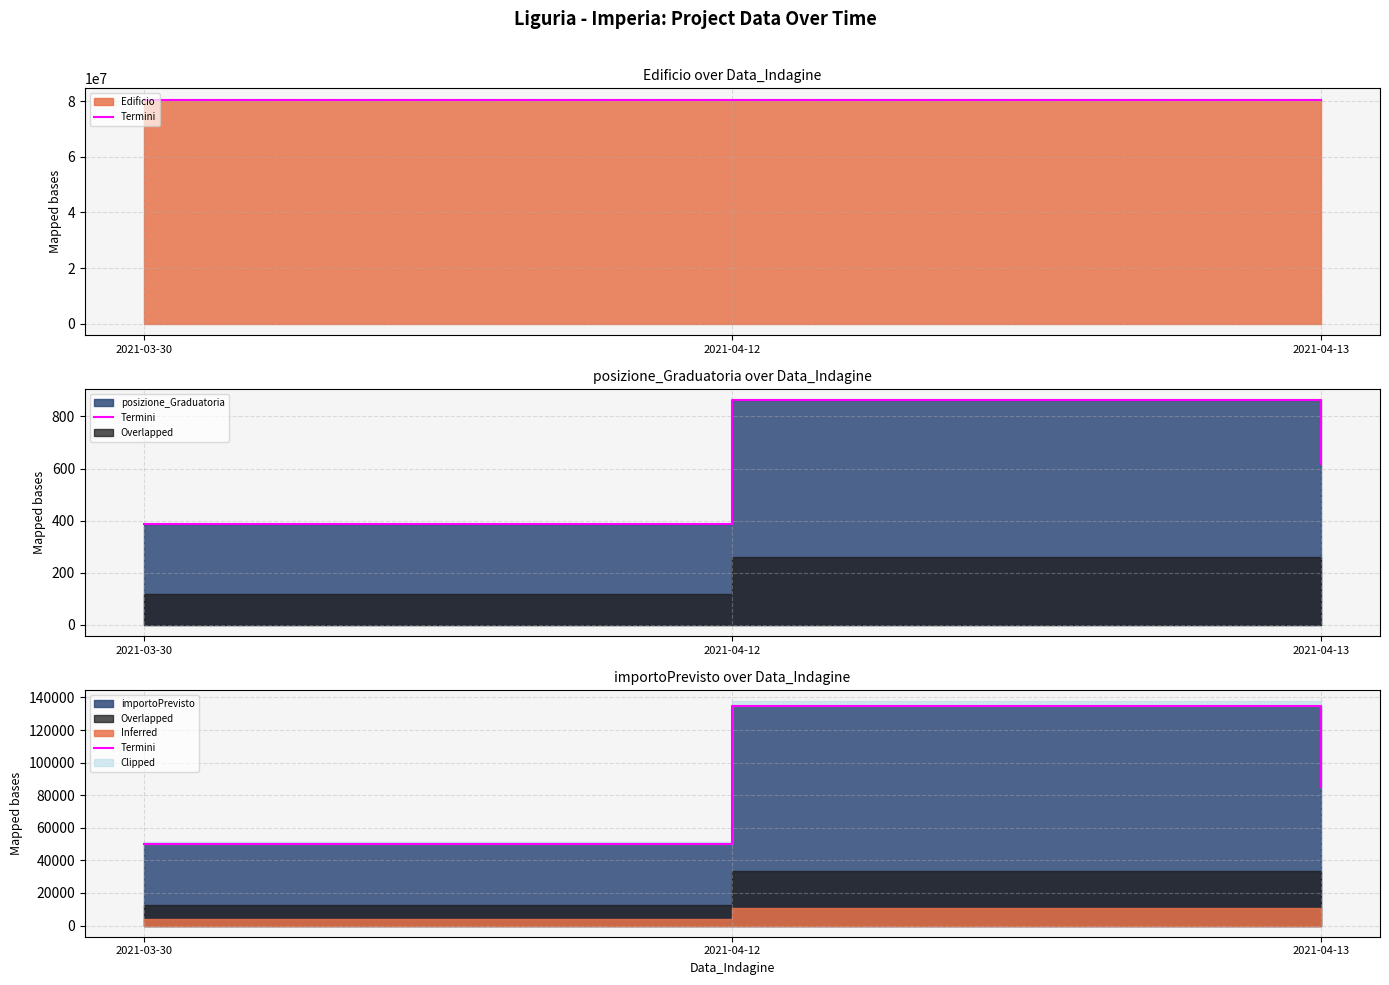

The chart shows a value of 135000 at 2021-04-12. True or false?

True